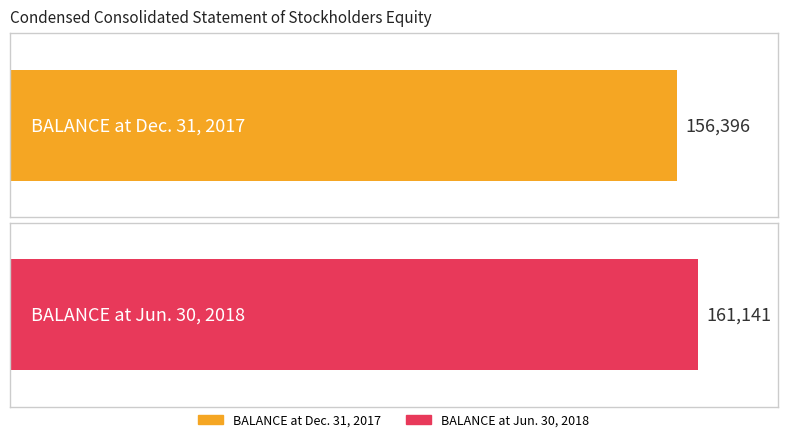

What position from the left is BALANCE at Dec. 31, 2017?

1